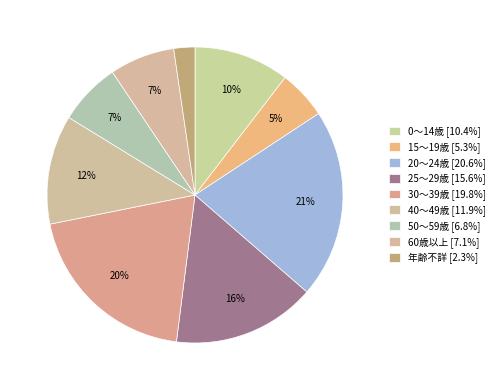

Is it true that 20～24歳 is 21% of the pie?

True